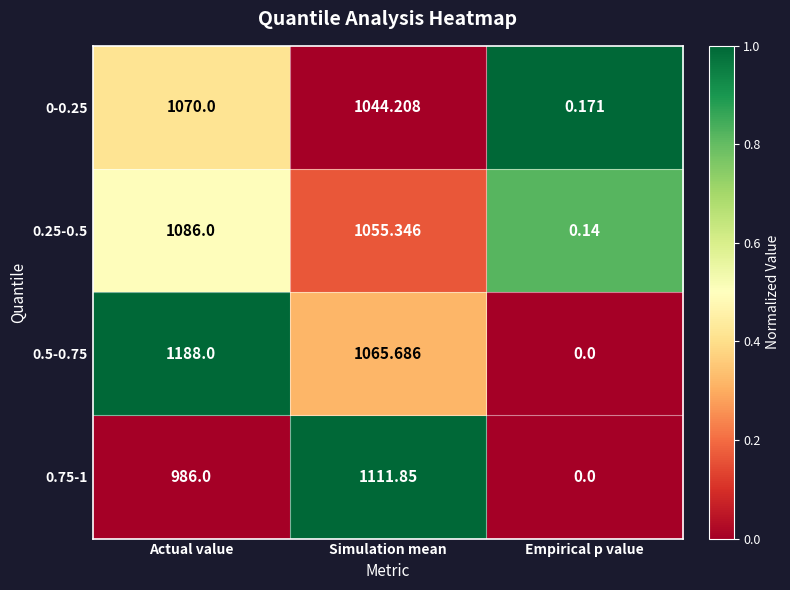

At which label does 0.5-0.75 first exceed 1065?

Actual value